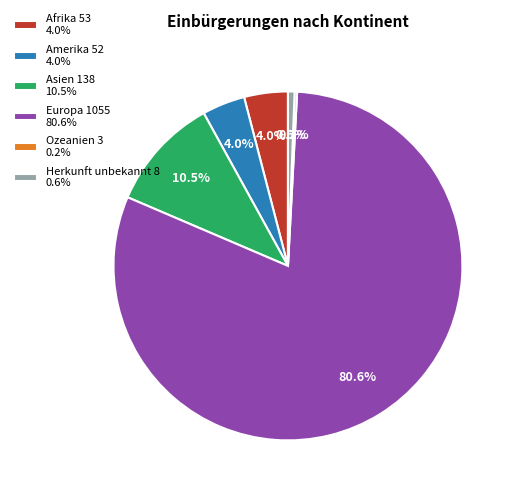

To the nearest percent, what portion does Afrika represent?

4%